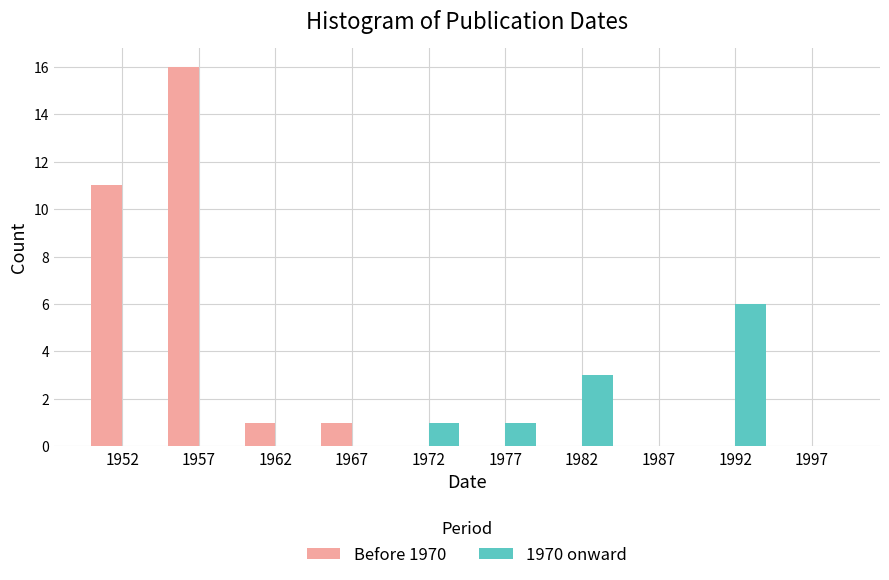

What is the height of the Before 1970 bar covering 1950 to 1955 on the x-axis? The values are not printed on the chart, so give them approximately, as read against the axis.

11